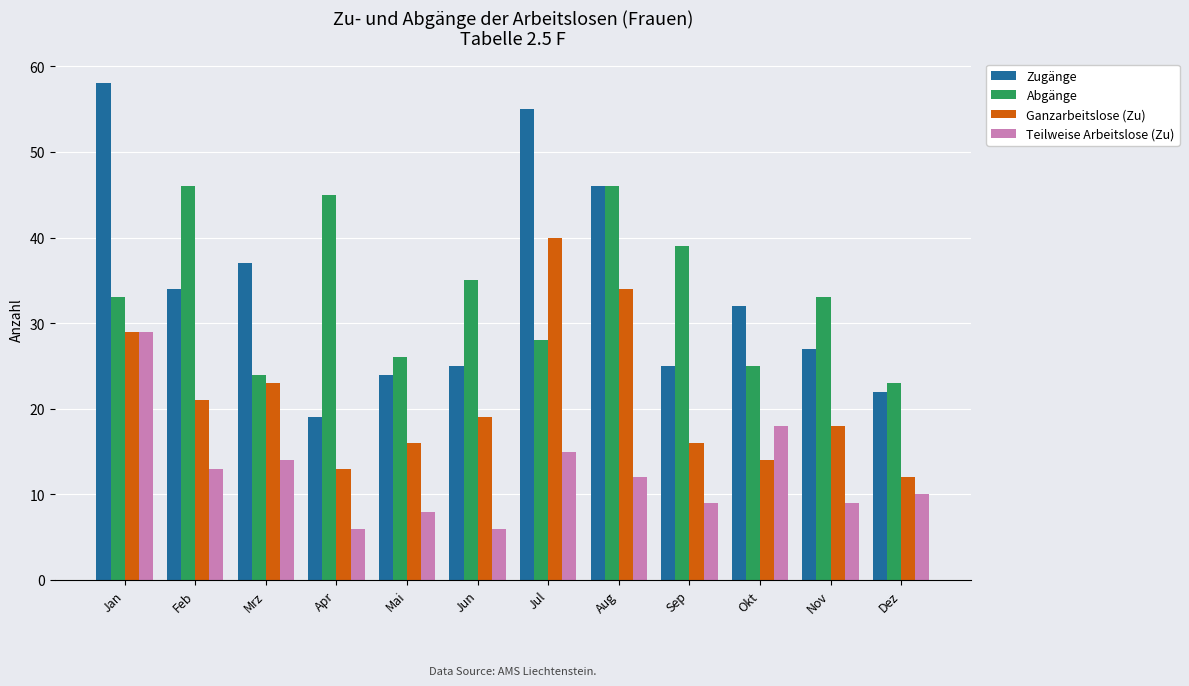

Which series changed the most between Jan and Sep?

Zugänge